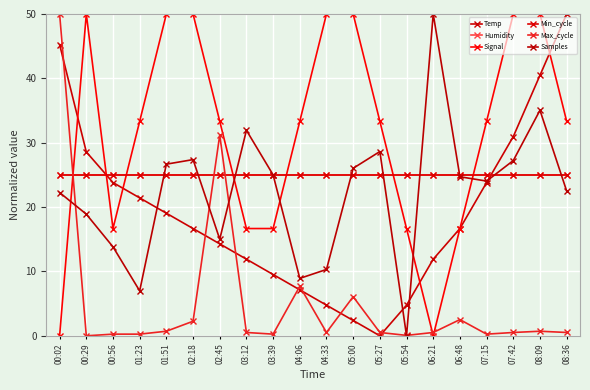

What position from the left is 04:33?

11